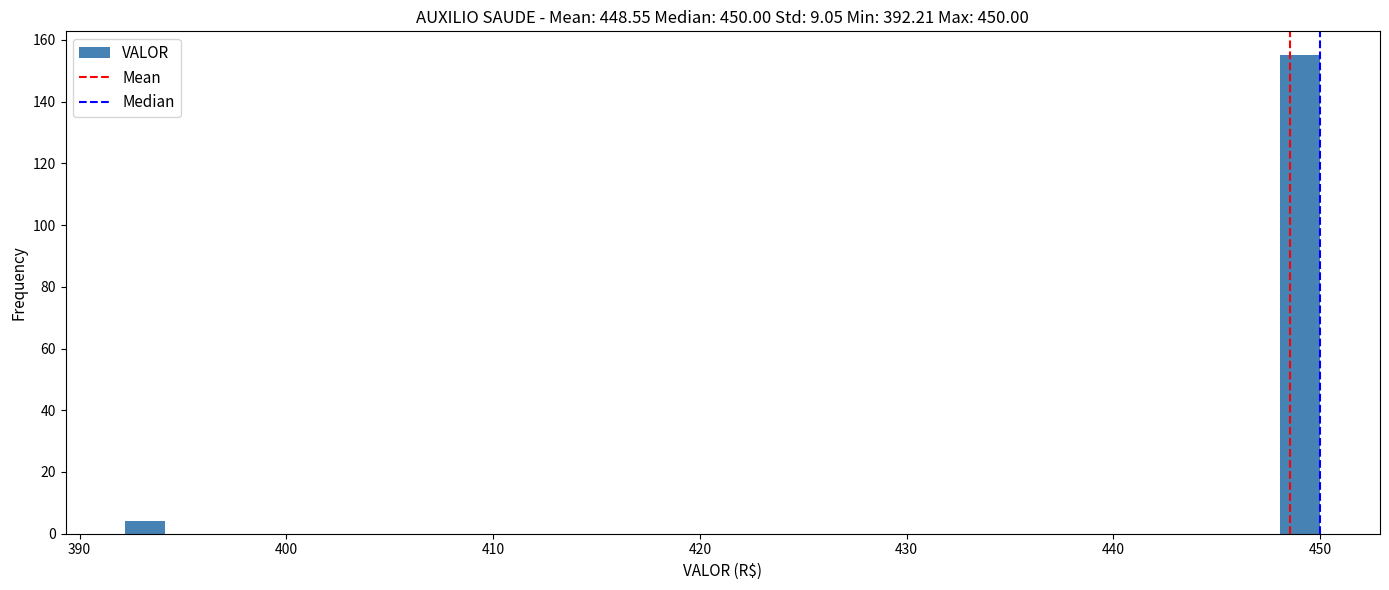

Around what value on the x-axis is the tallest bar? Give the approximate position of its centre, as read against the axis.

449